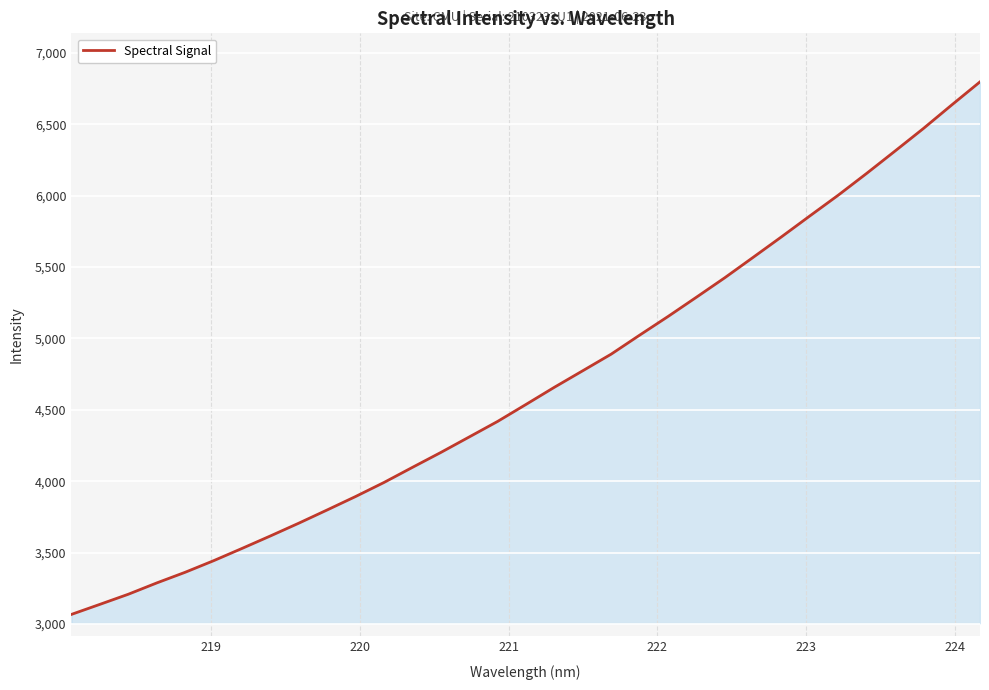

What is the difference between the maximum and minimum values?

3730.0